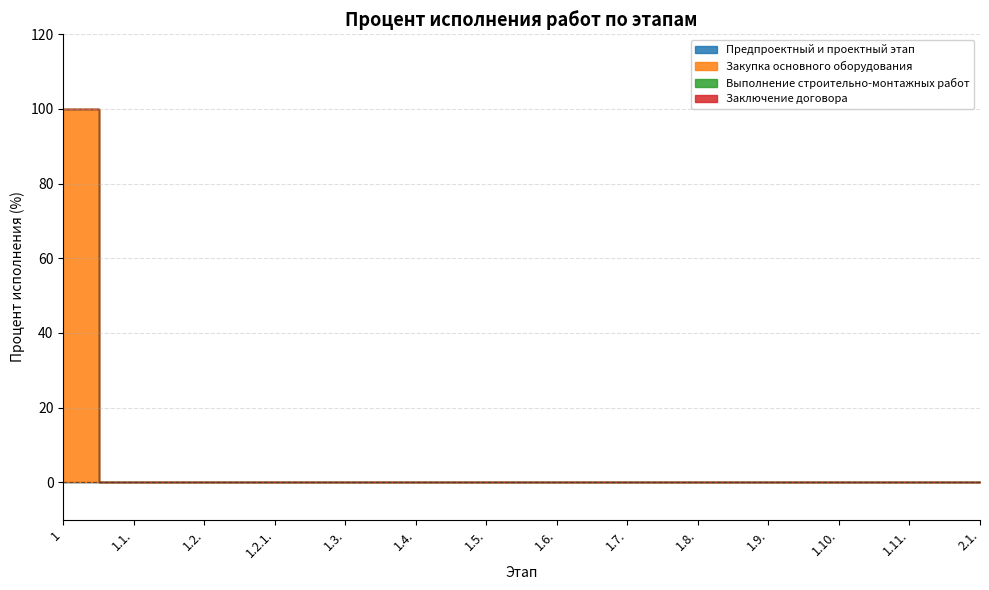

True or false: Предпроектный и проектный этап and Заключение договора intersect in this chart.

False